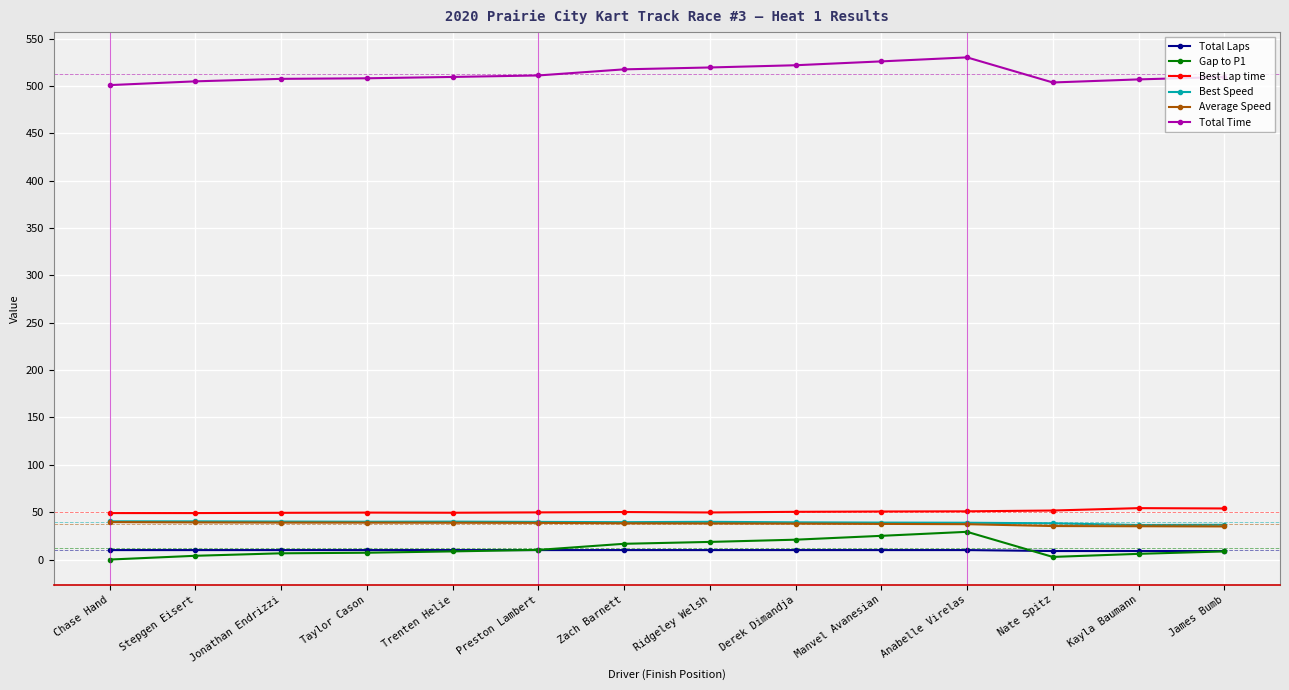

Count the Total Laps values in the range 10 to 11.

11